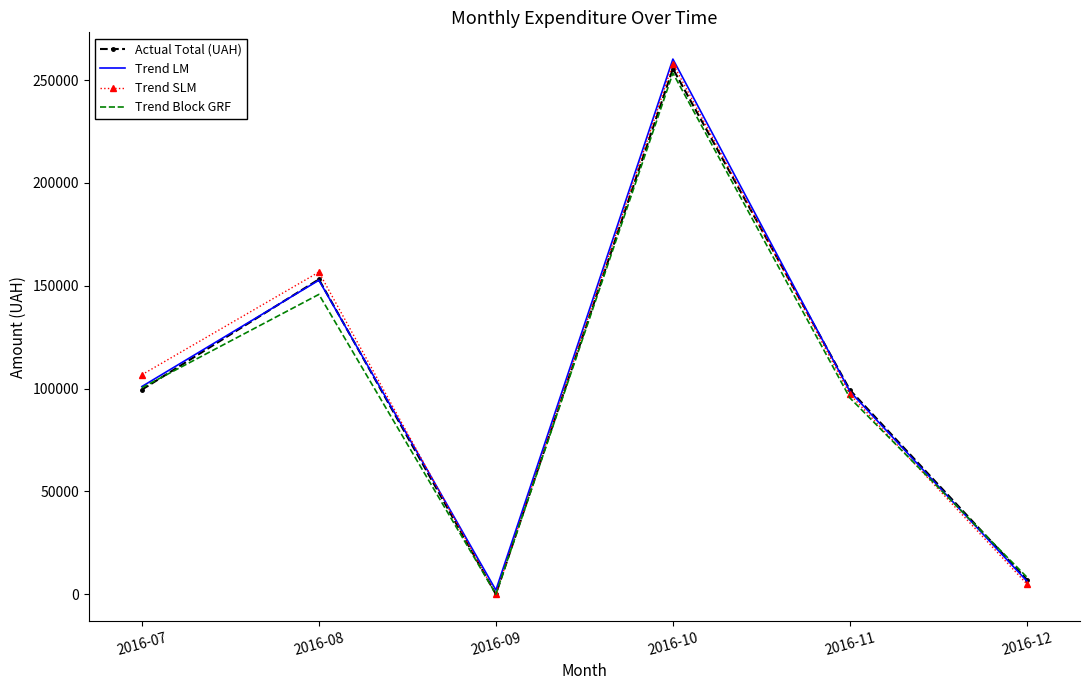

In Trend SLM, how many points are lower than both neighbors (excluding endpoints)?

1